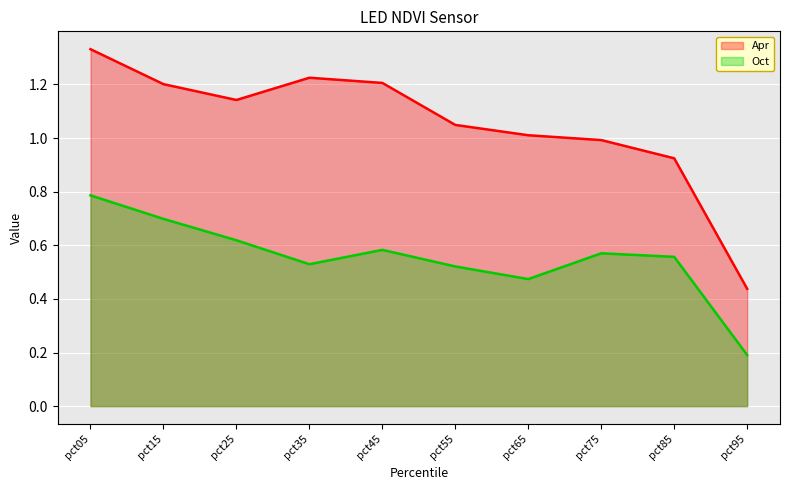

At how many categories does at least one series exceed 0?

10